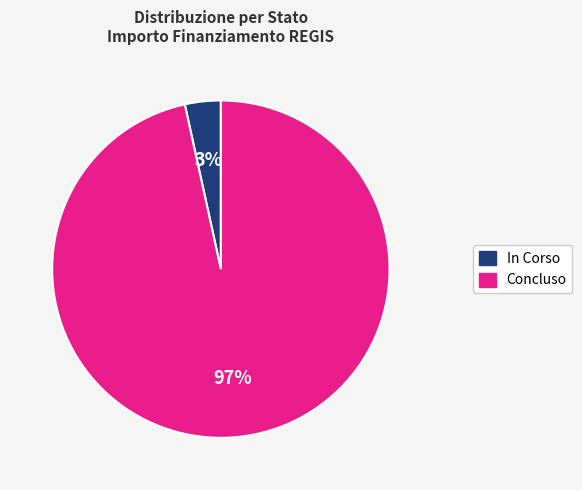

How many slices are in this pie chart?

2